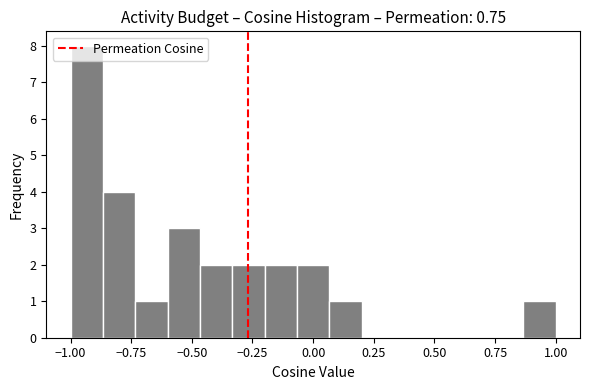

Read against the x-axis, roughly where is the centre of the tallest bar?

-0.95